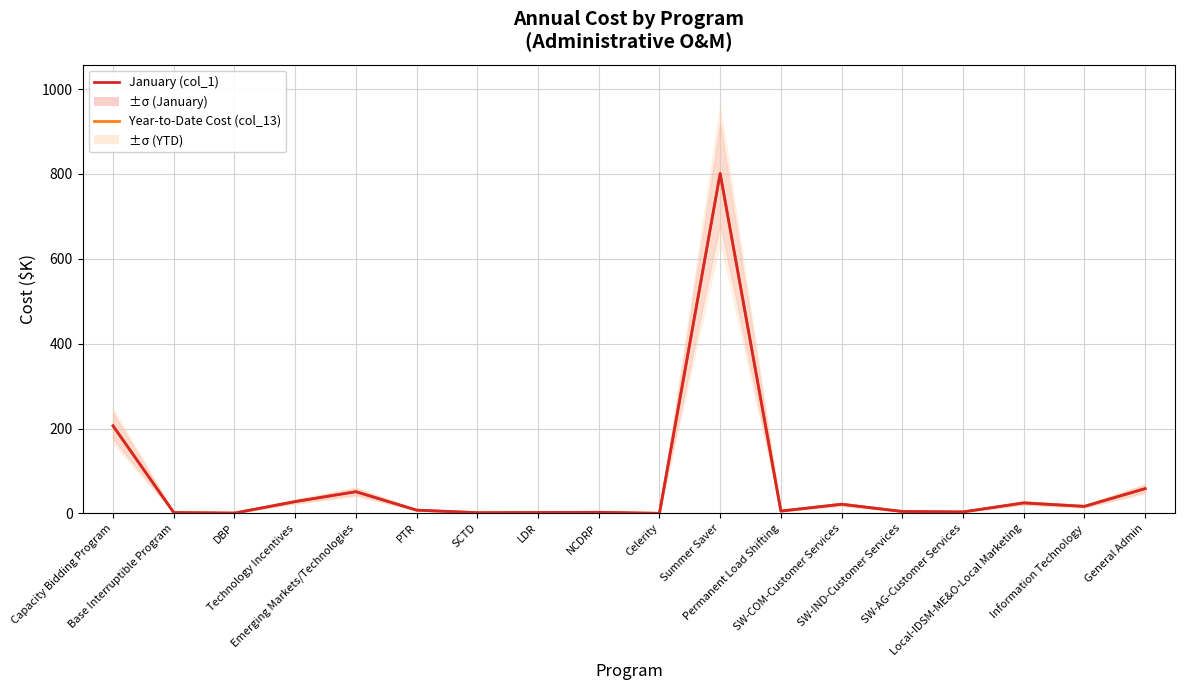

At which label is Year-to-Date Cost (col_13) closest to 400?

Capacity Bidding Program